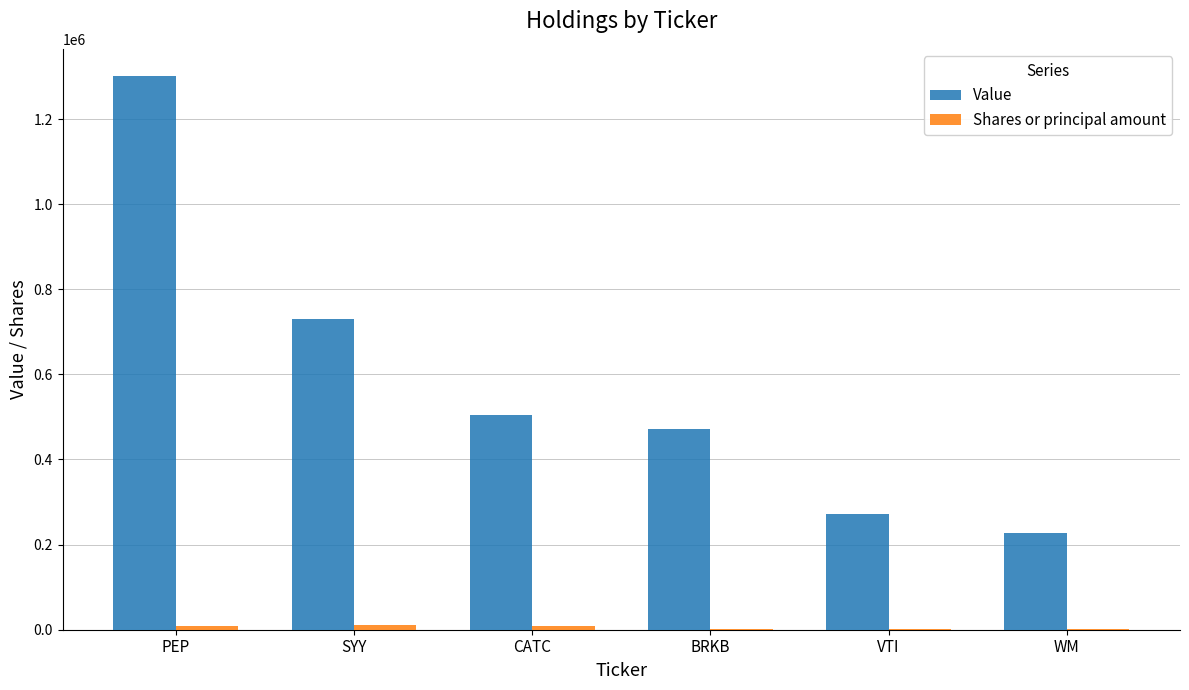

At which category is the sum across all series the highest?

PEP